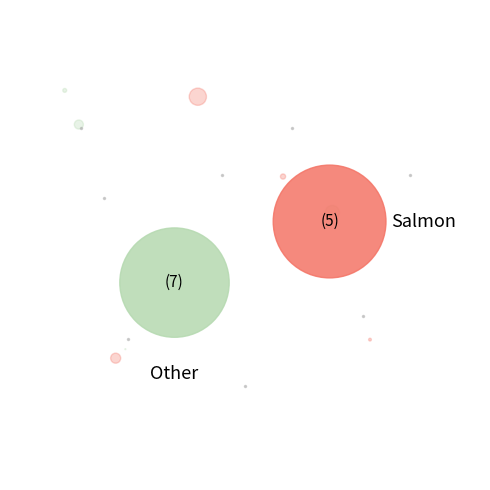

The 2024年社会保险基金预决算管理补助经费 slice represents 1% of the pie. True or false?

False